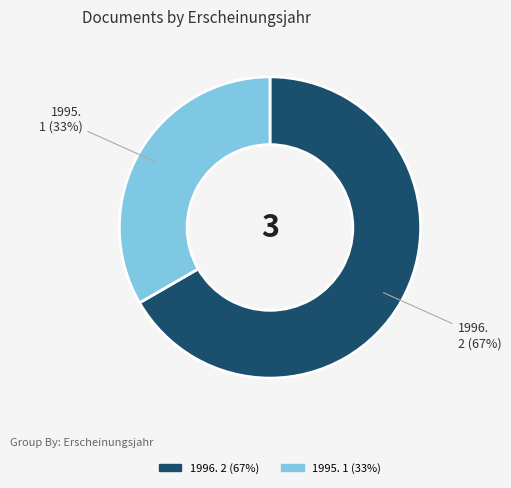

To the nearest percent, what is the average slice percentage?

50%